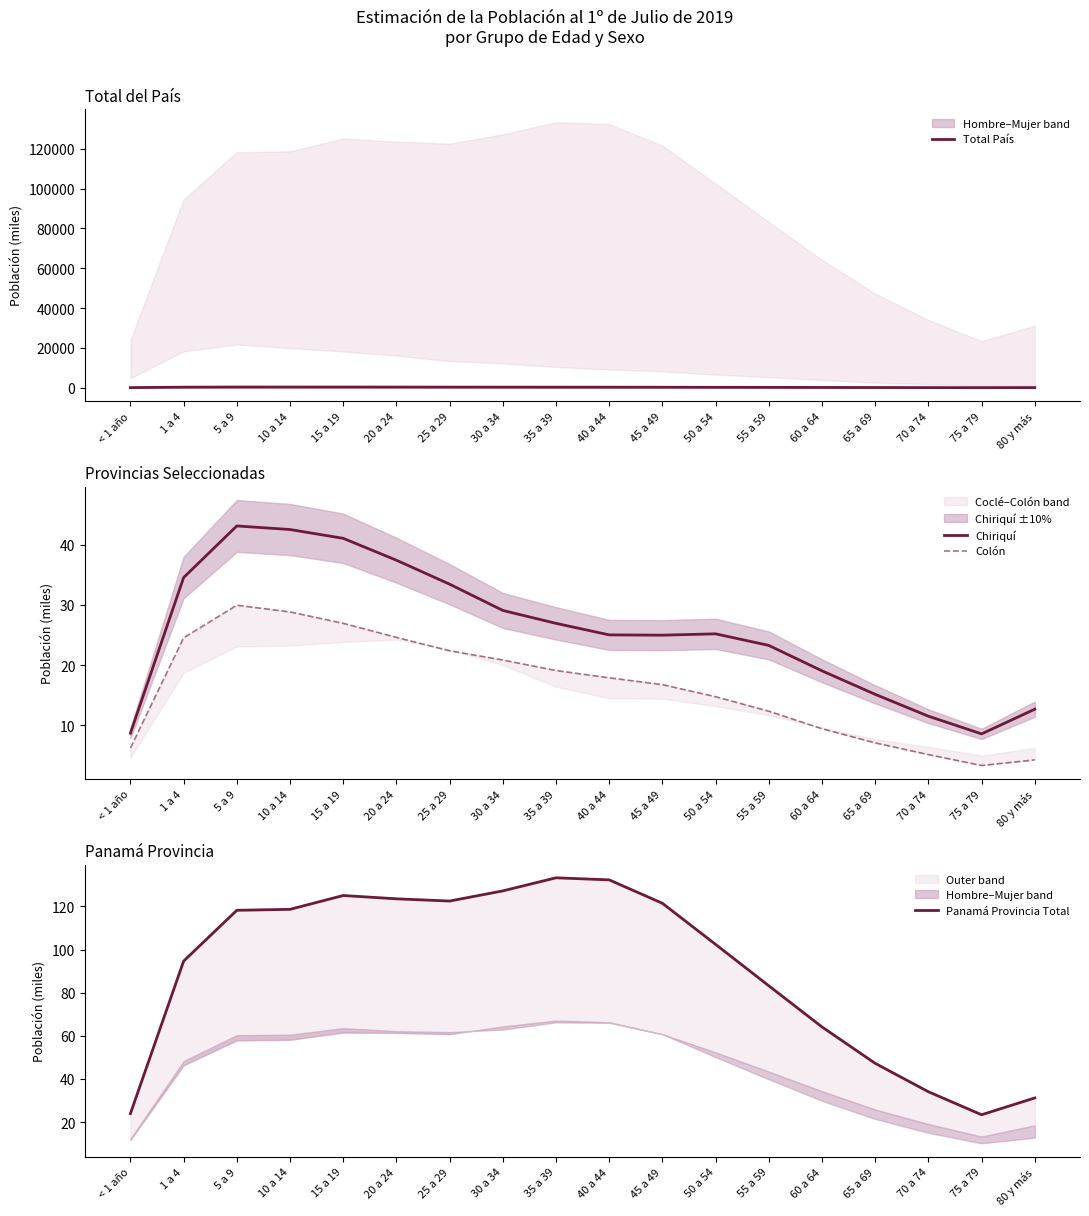

True or false: Panamá Provincia Total and Chiriquí intersect in this chart.

False